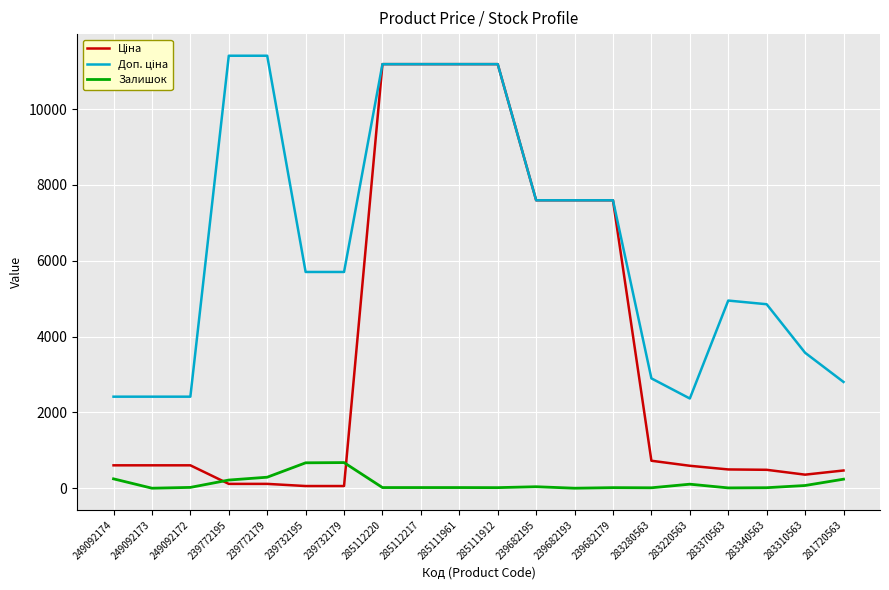

The Залишок series shows 11.0 at 283280563. True or false?

True